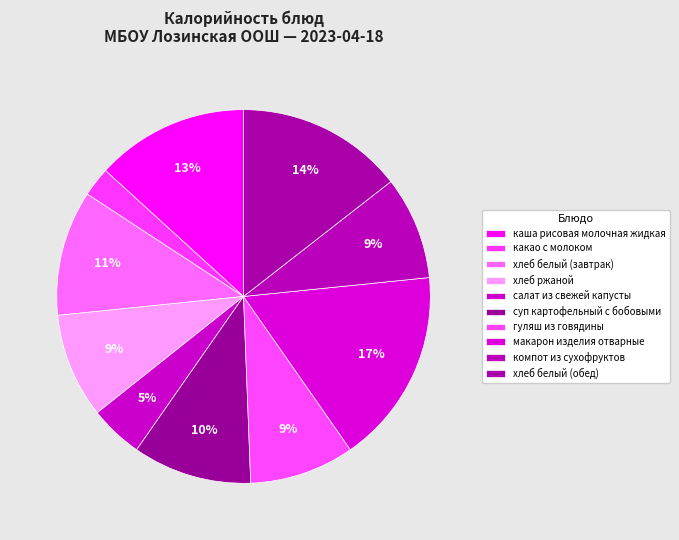

To the nearest percent, what percentage of the pie is гуляш из говядины?

9%